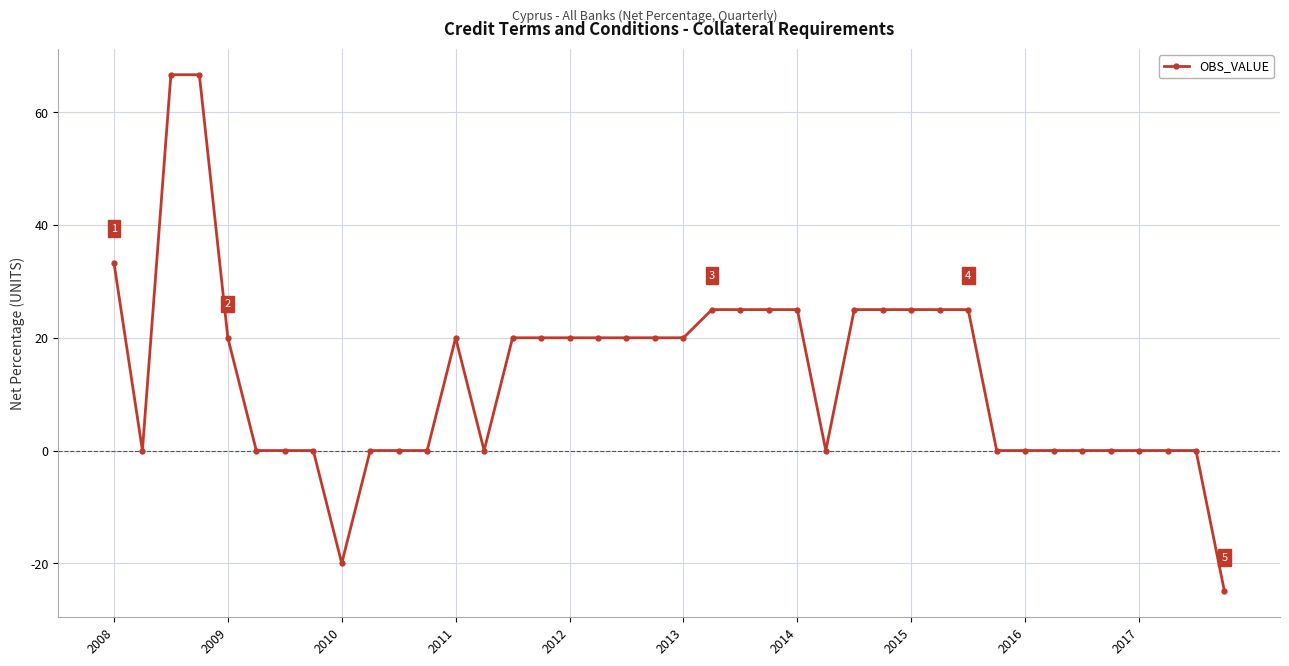

What is the sum of all values?

526.7